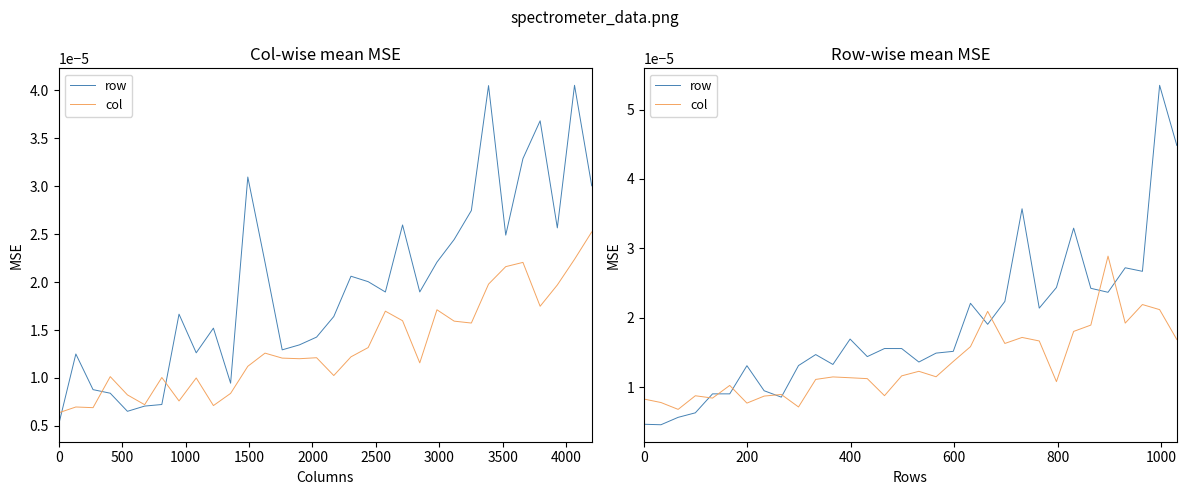

Which series ends up on top after the final intersection of row and col?

row